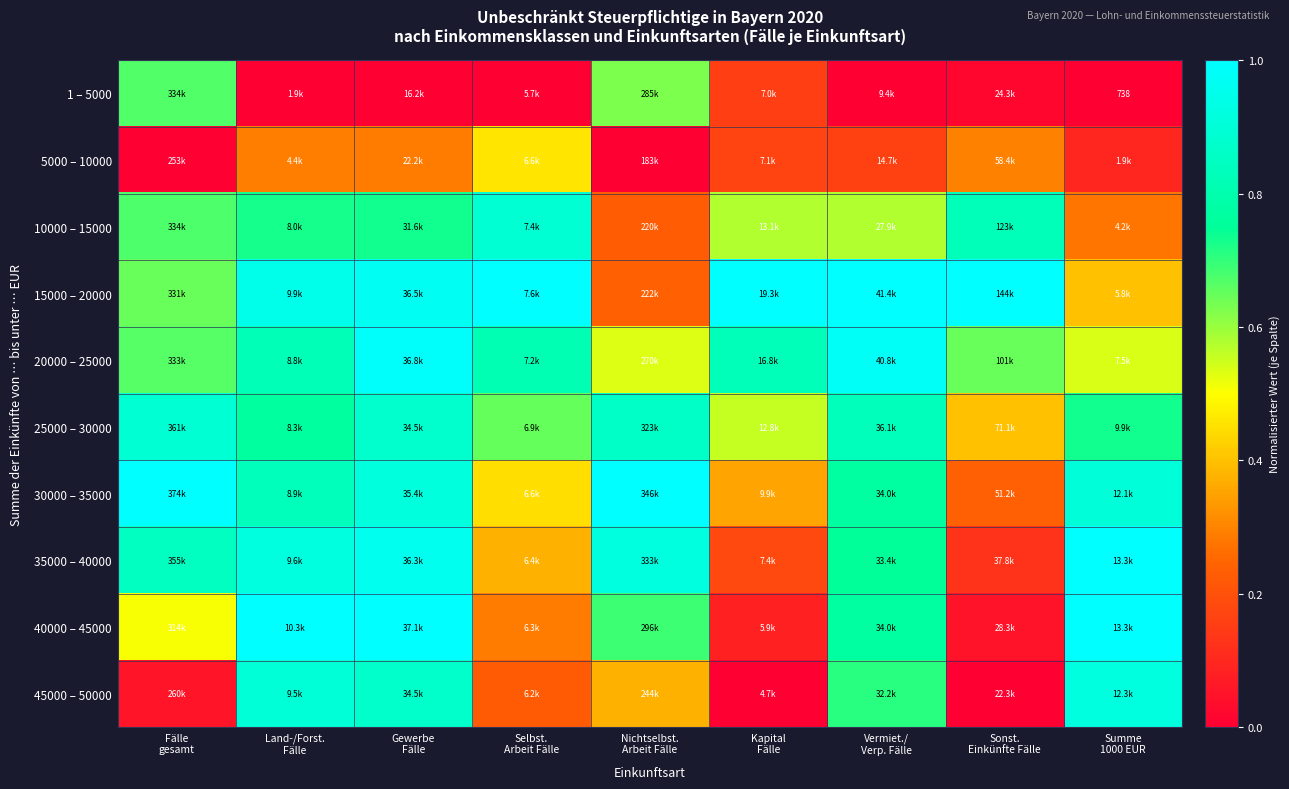

Is it true that 25000 – 30000 equals 0.7 at Selbst. Arbeit Fälle?

True